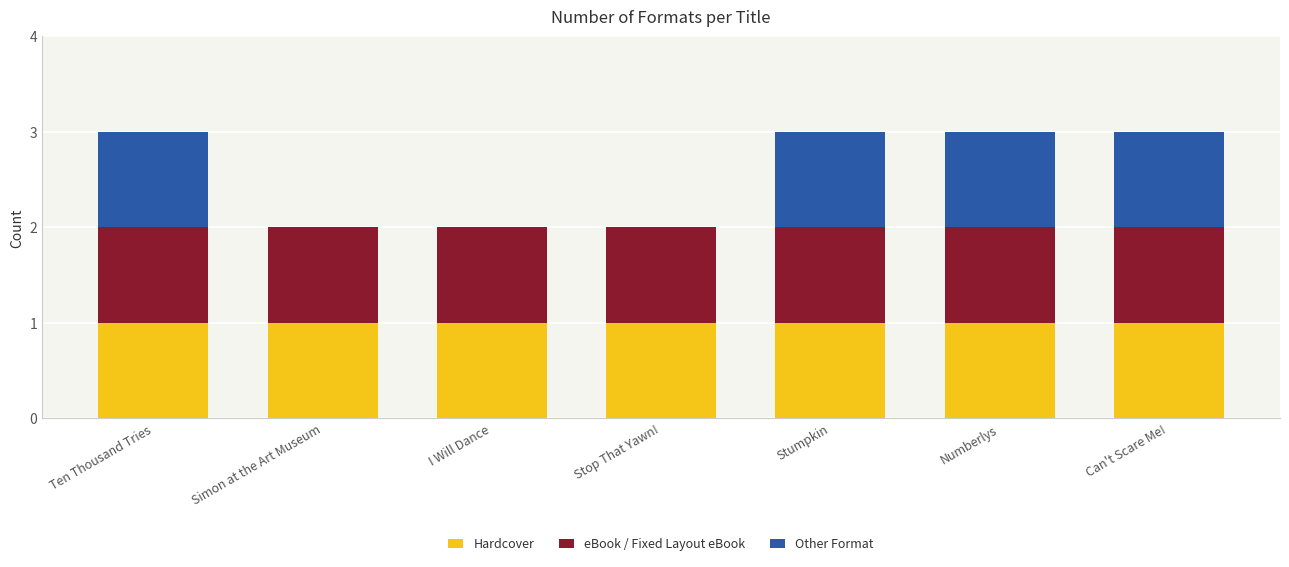

What is the total value across all series at Ten Thousand Tries?

3